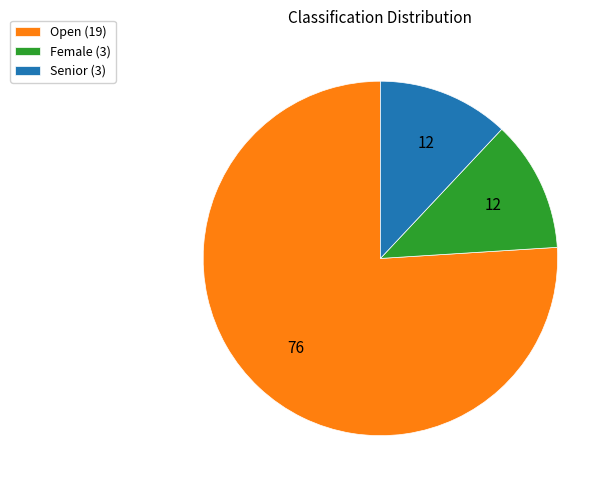

Is the sum of Senior (3) and Open (19) greater than half?

Yes